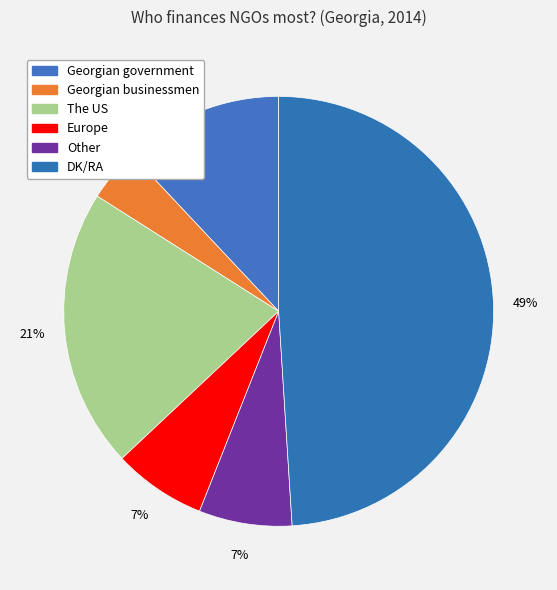

To the nearest percent, what is the difference between the Georgian businessmen and DK/RA slice percentages?

45%